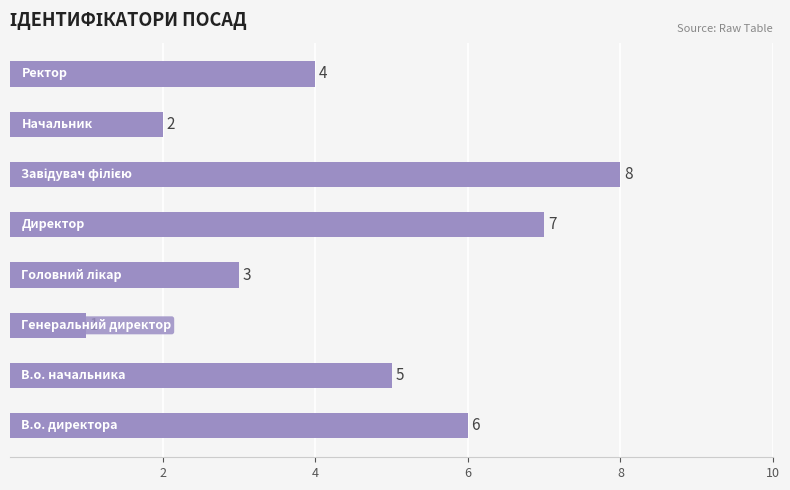

What is the difference between the maximum and minimum values?

7